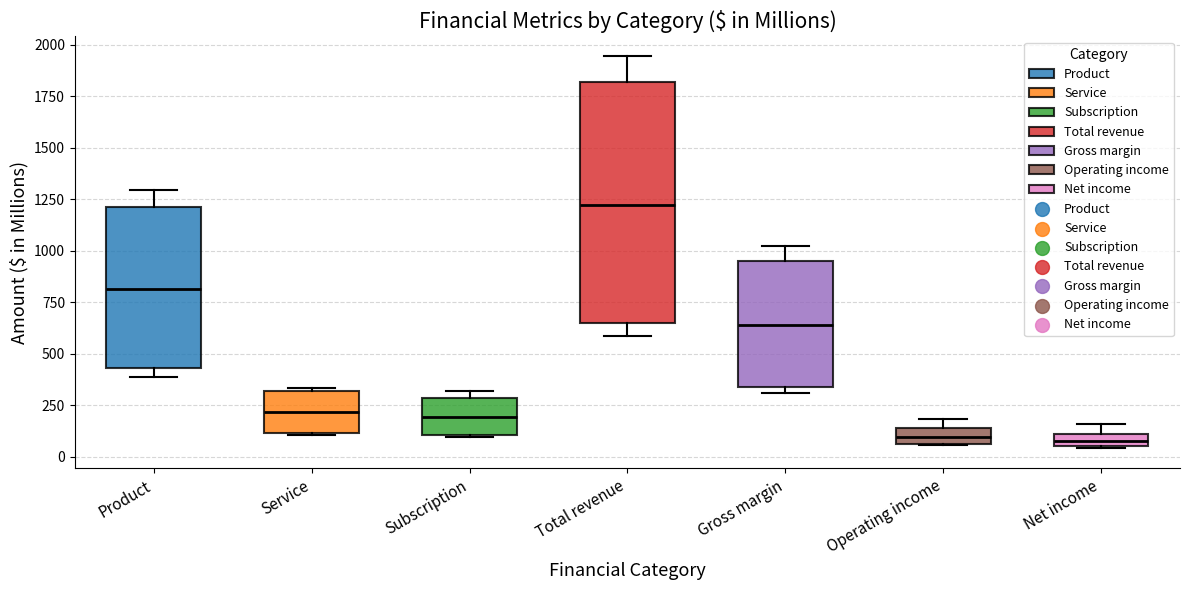

Where is the lower edge of the box for Service on the y-axis? The values are not printed on the chart, so give them approximately, as read against the axis.

100